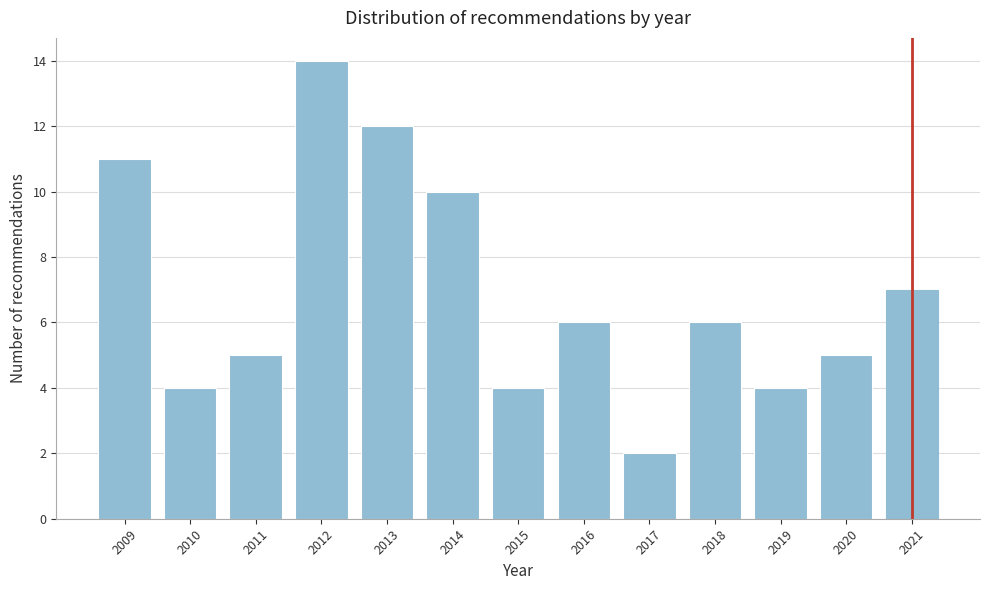

Reading left to right, what are all the values shown in this chart?

2009=11	2010=4	2011=5	2012=14	2013=12	2014=10	2015=4	2016=6	2017=2	2018=6	2019=4	2020=5	2021=7